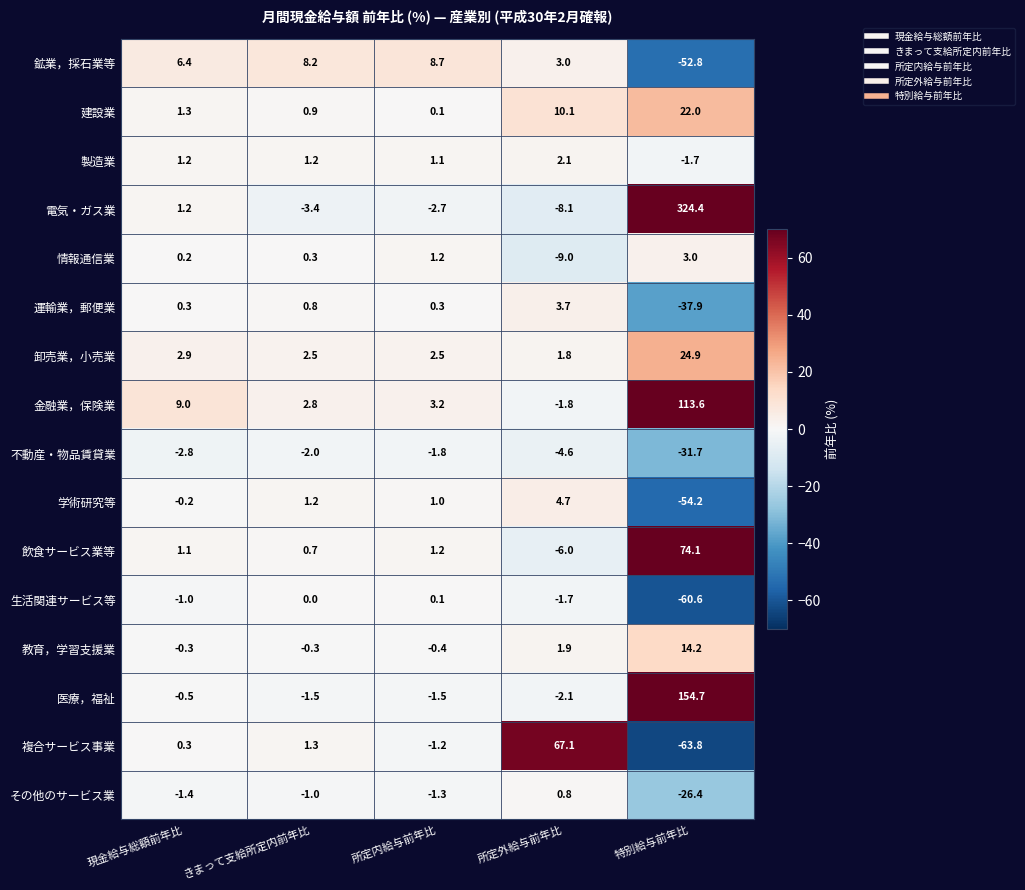

What value does the 教育，学習支援業 series have at 現金給与総額前年比?

-0.3